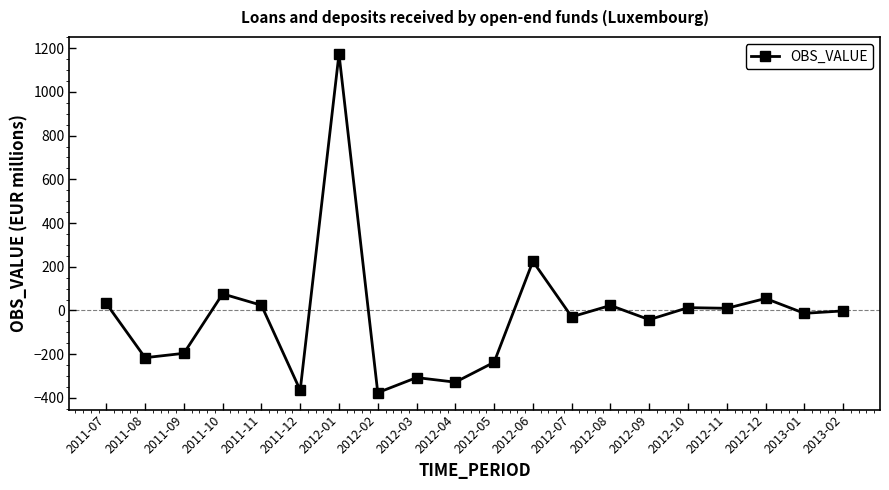

What is the sum of all values?

-479